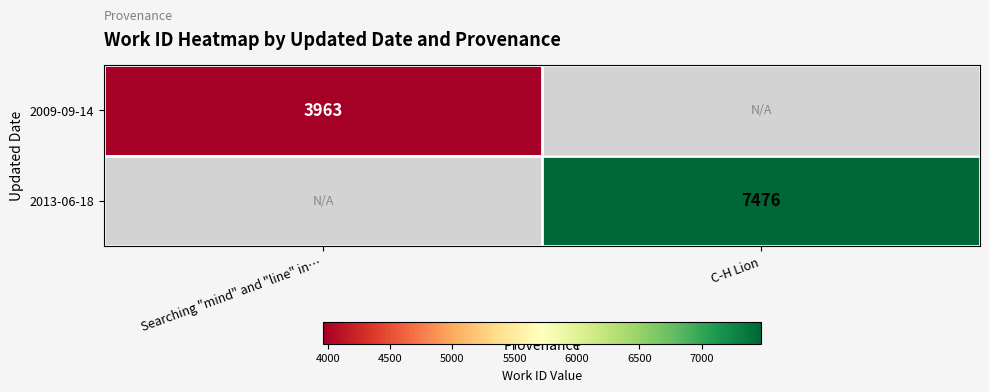

True or false: 2013-06-18 has a value of 3310 at C-H Lion.

False